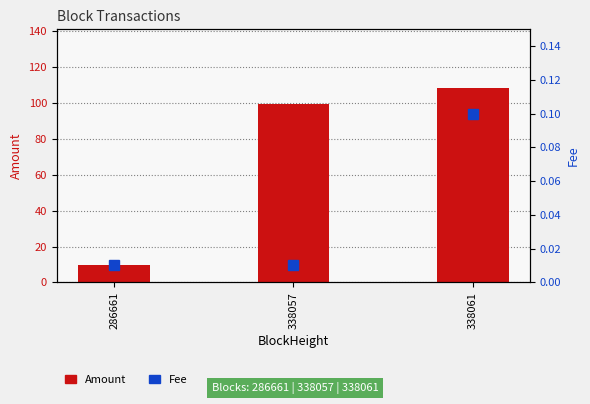

At which label does Amount reach its minimum?

286661